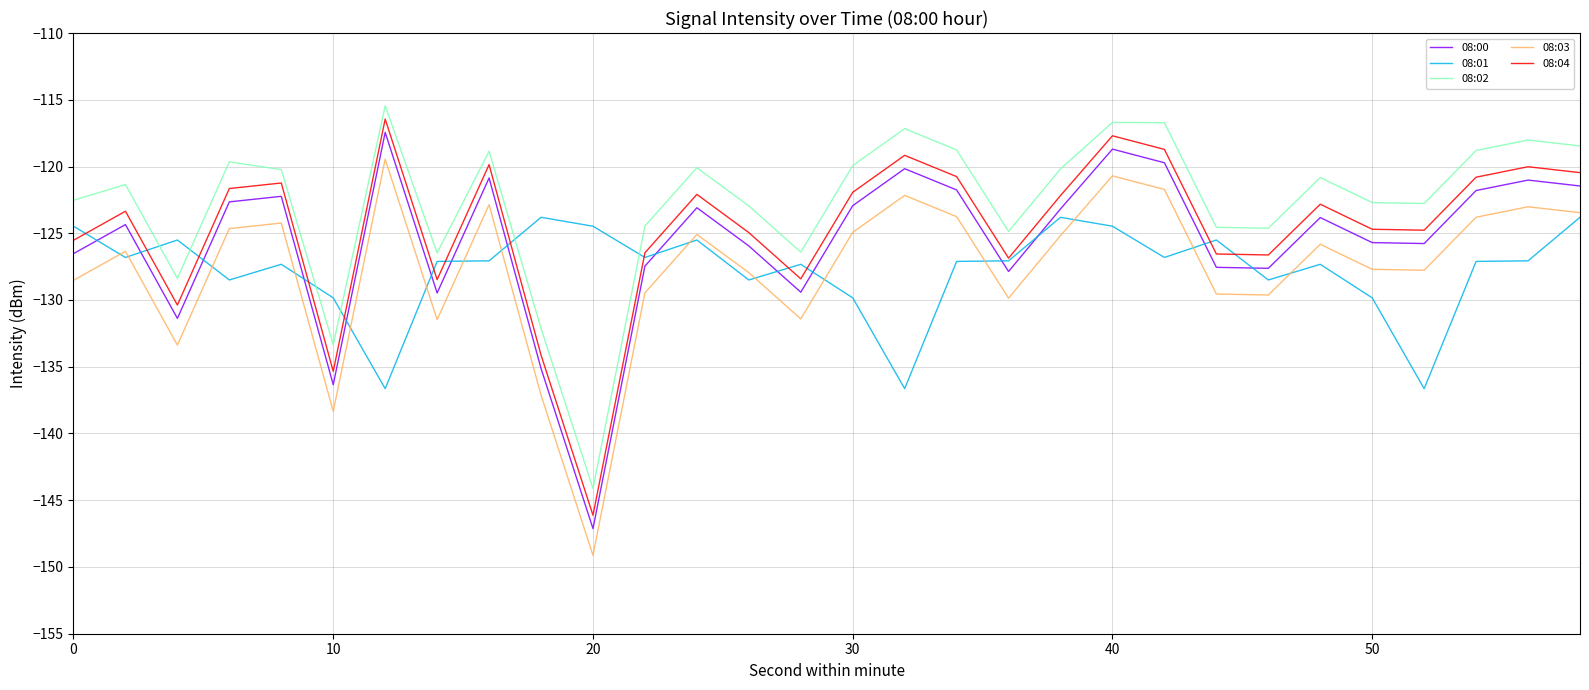

What is the maximum value shown in the chart?

-115.4